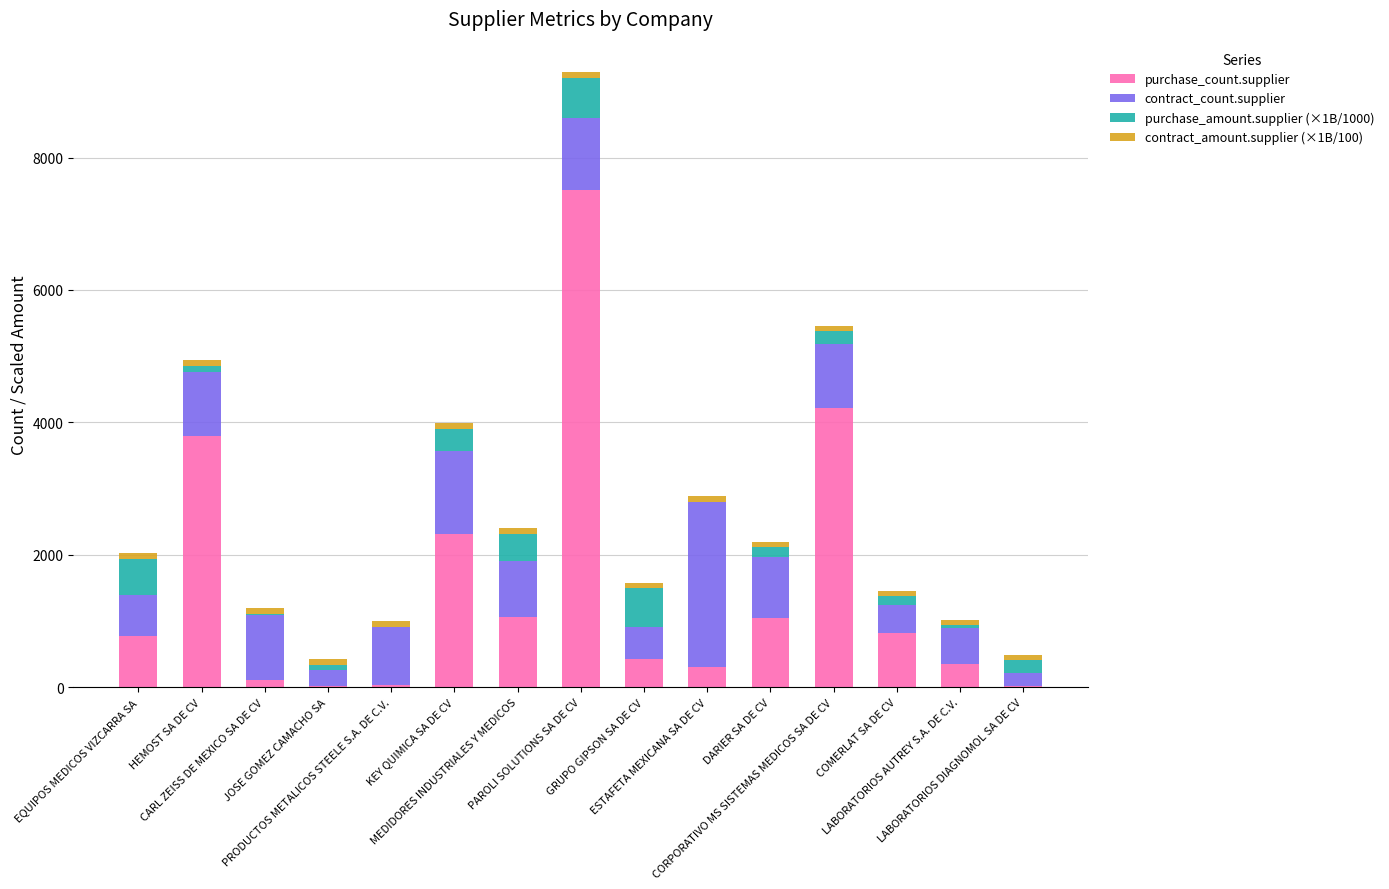

What is the sum of all purchase_count.supplier values?

22862.0